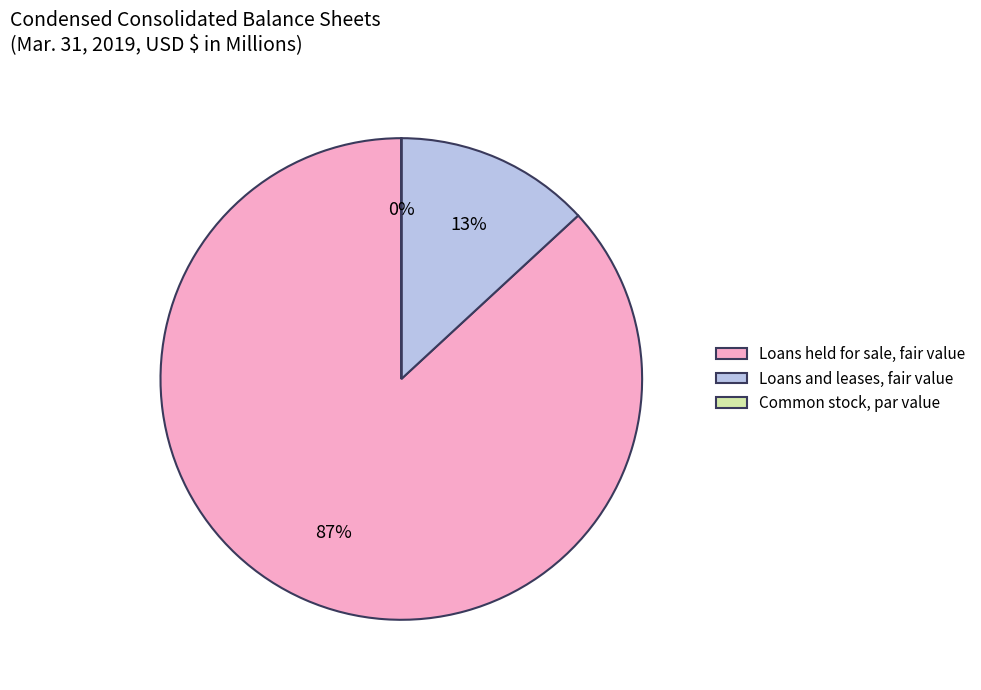

Is it true that Loans and leases, fair value is 13% of the pie?

True